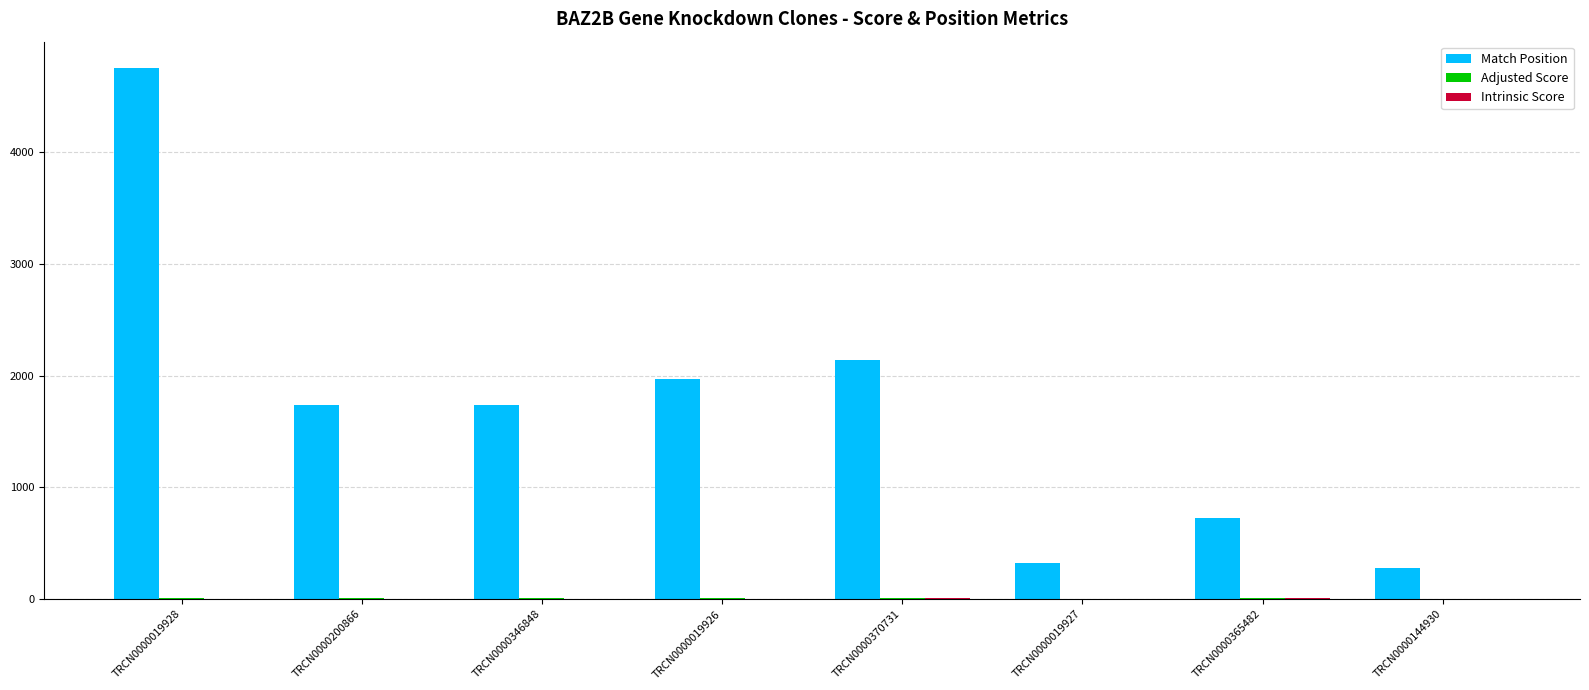

Between TRCN0000200866 and TRCN0000370731, which series saw the biggest shift?

Match Position